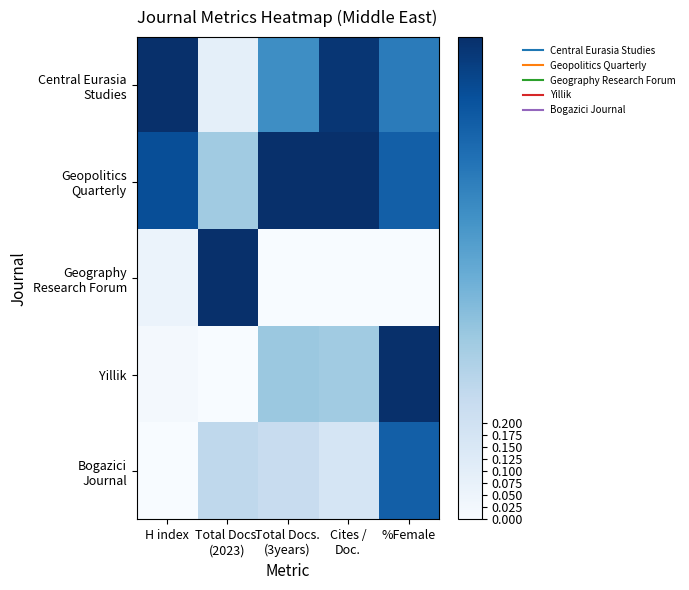

Count the number of categories in the chart.

5